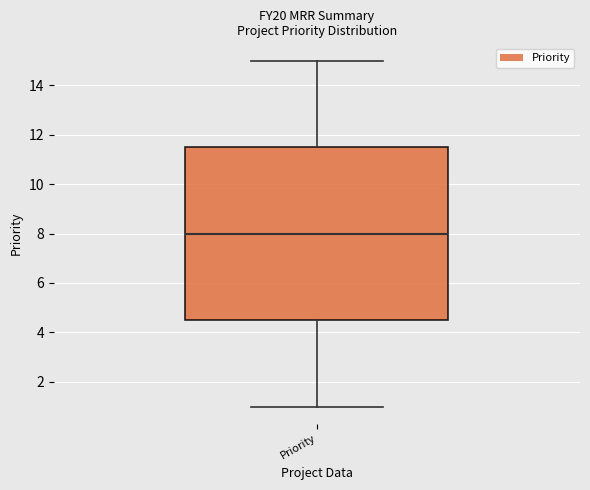

Where is the upper edge of the box for Priority on the y-axis? The values are not printed on the chart, so give them approximately, as read against the axis.

11.6